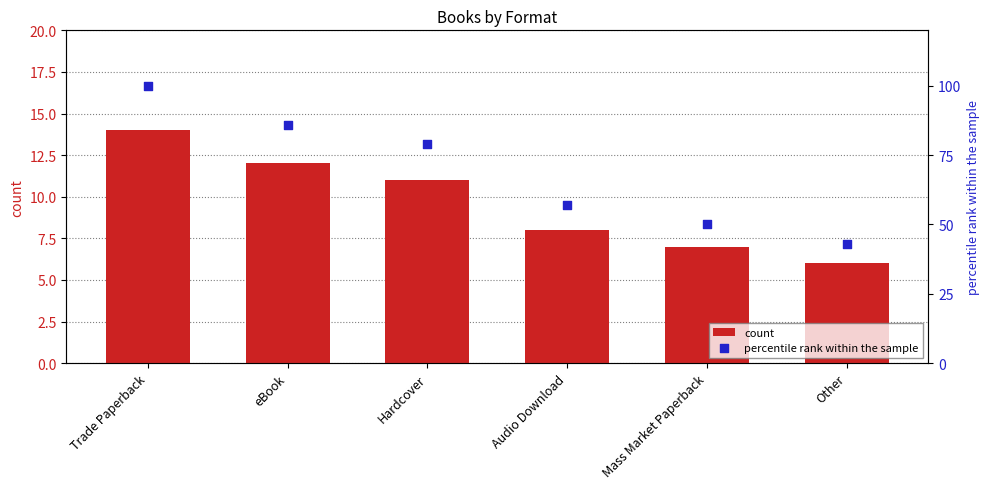

At which category is the sum across all series the highest?

Trade Paperback